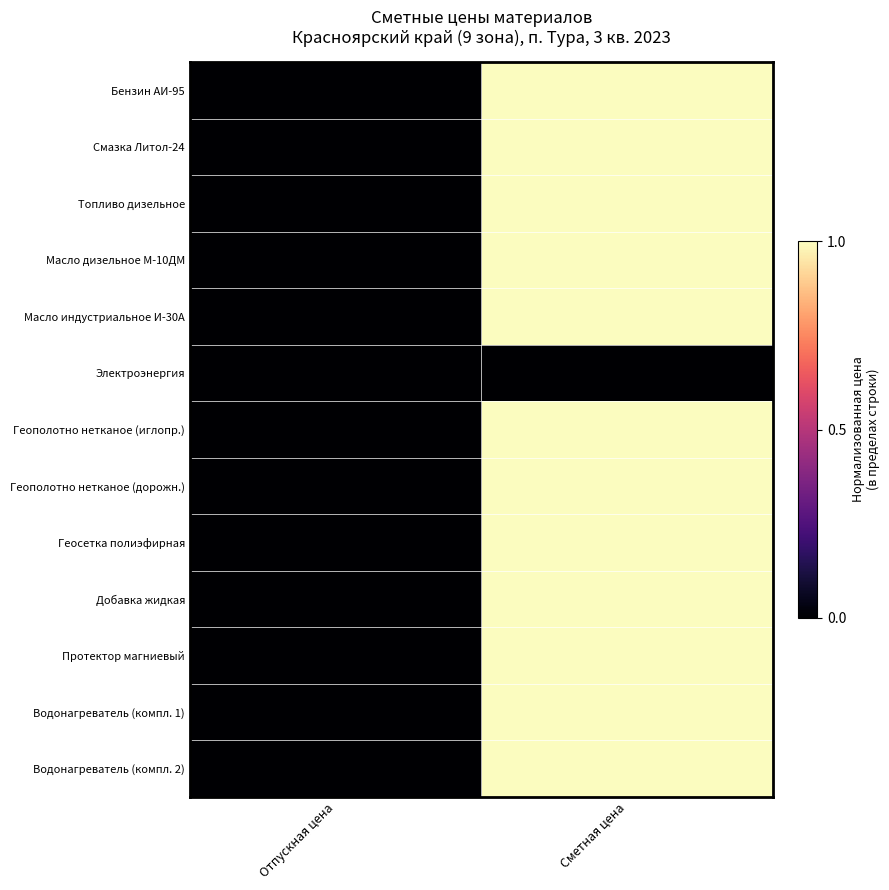

Reading left to right, extract all data points from this chart.

Бензин АИ-95: Отпускная цена=0.0	Сметная цена=1.0
Смазка Литол-24: Отпускная цена=0.0	Сметная цена=1.0
Топливо дизельное: Отпускная цена=0.0	Сметная цена=1.0
Масло дизельное М-10ДМ: Отпускная цена=0.0	Сметная цена=1.0
Масло индустриальное И-30А: Отпускная цена=0.0	Сметная цена=1.0
Электроэнергия: Отпускная цена=0.0	Сметная цена=0.0
Геополотно нетканое (иглопр.): Отпускная цена=0.0	Сметная цена=1.0
Геополотно нетканое (дорожн.): Отпускная цена=0.0	Сметная цена=1.0
Геосетка полиэфирная: Отпускная цена=0.0	Сметная цена=1.0
Добавка жидкая: Отпускная цена=0.0	Сметная цена=1.0
Протектор магниевый: Отпускная цена=0.0	Сметная цена=1.0
Водонагреватель (компл. 1): Отпускная цена=0.0	Сметная цена=1.0
Водонагреватель (компл. 2): Отпускная цена=0.0	Сметная цена=1.0